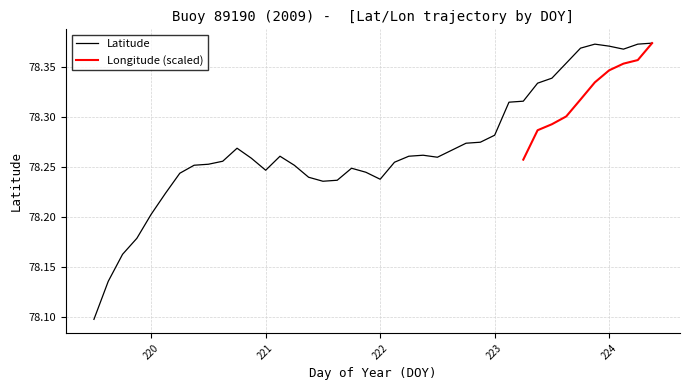

What is the sum of all values?

3130.8